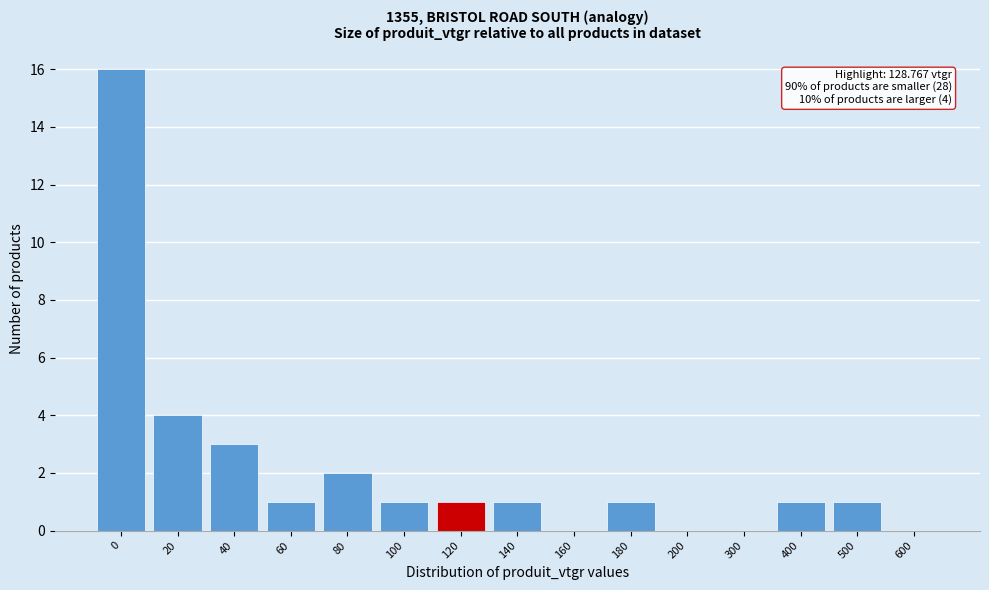

Reading right to left, transcribe all the data shown in this chart.

600=0	500=1	400=1	300=0	200=0	180=1	160=0	140=1	120=1	100=1	80=2	60=1	40=3	20=4	0=16